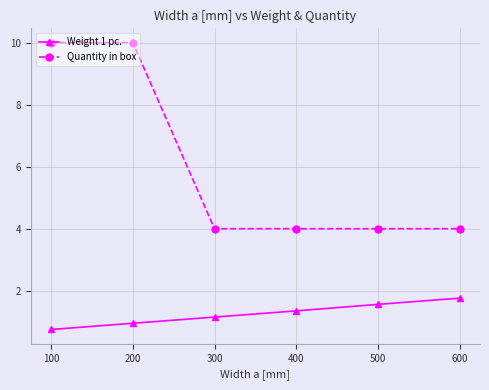

The Weight 1 pc. series shows 1.8 at 600. True or false?

True